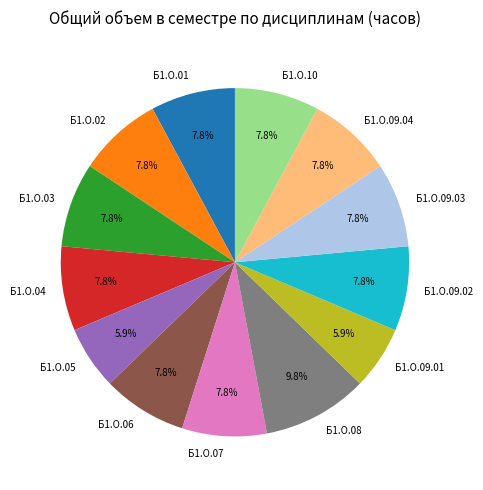

What percentage is the Б1.О.09.04 slice, to the nearest percent?

8%